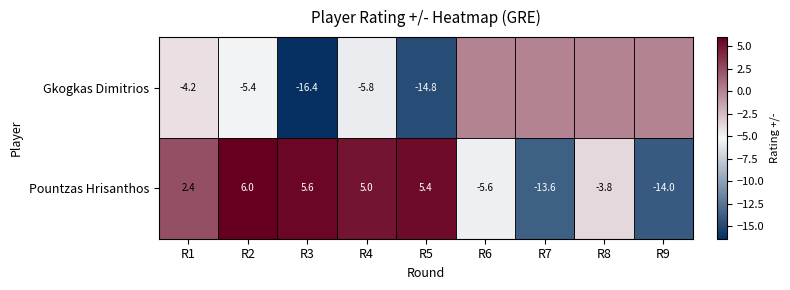

Where does the Pountzas Hrisanthos series first go above 2?

R1